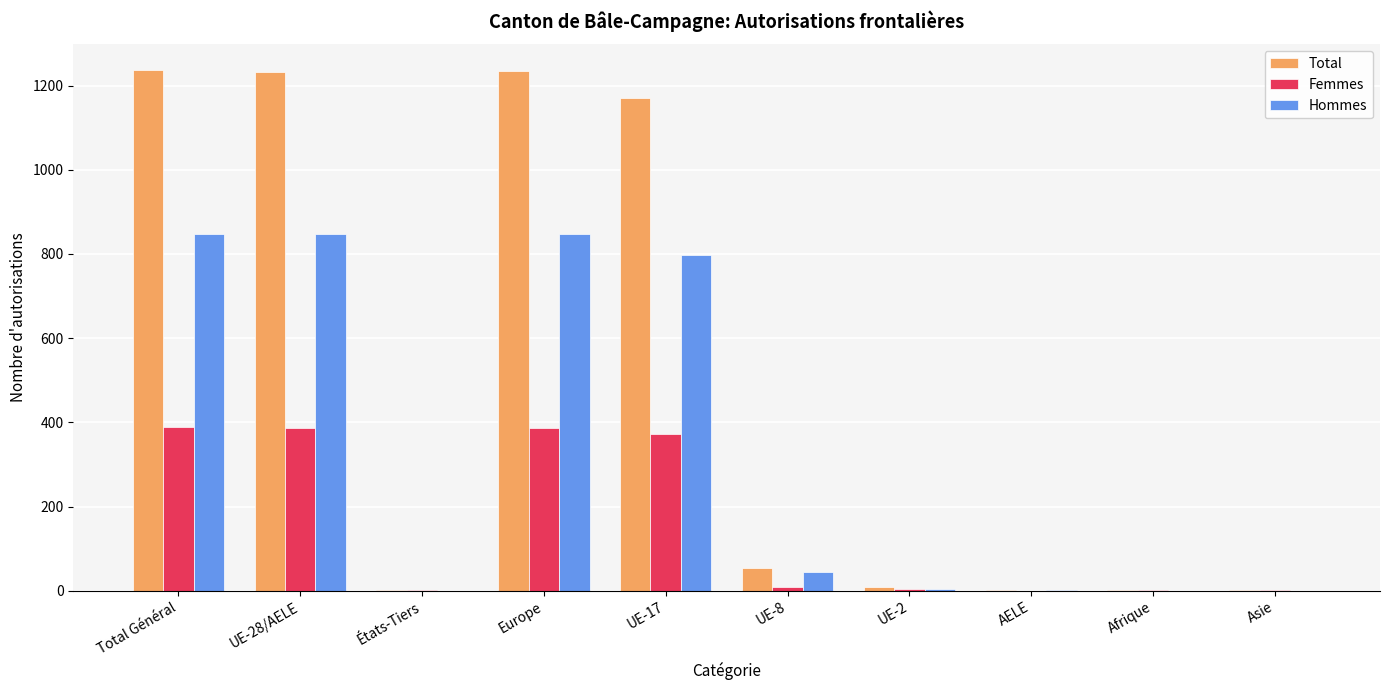

What is the sum of all Total values?

4941